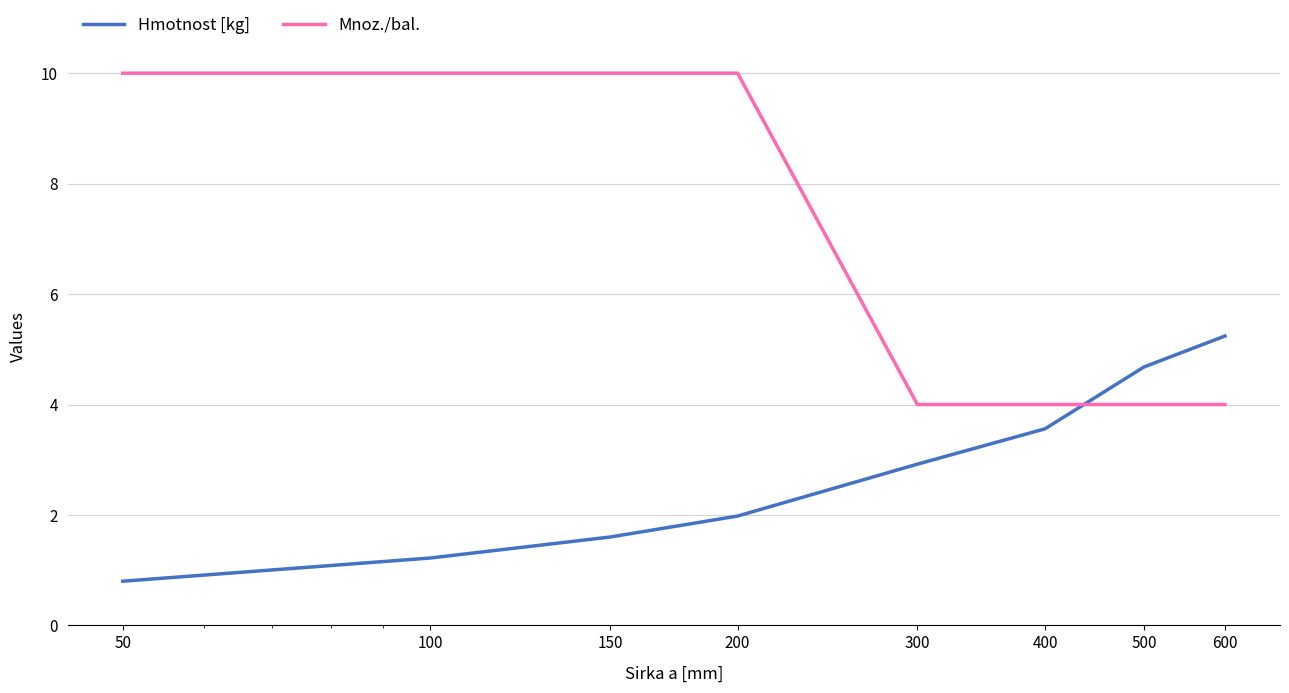

What are all the series names shown in the legend?

Hmotnost [kg], Mnoz./bal.